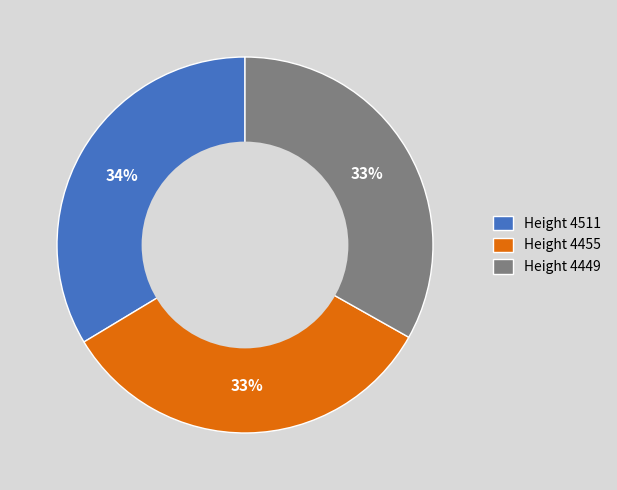

To the nearest percent, what portion does Height 4455 represent?

33%